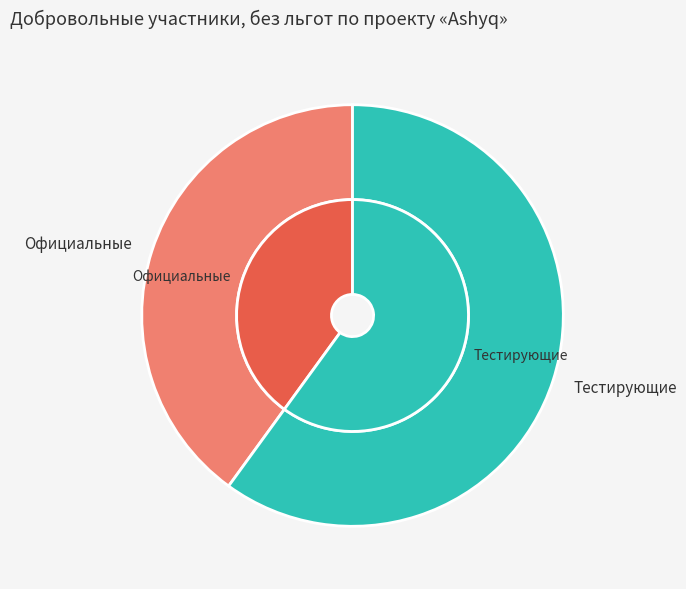

Which has a higher value, Официальные or Тестирующие?

Тестирующие